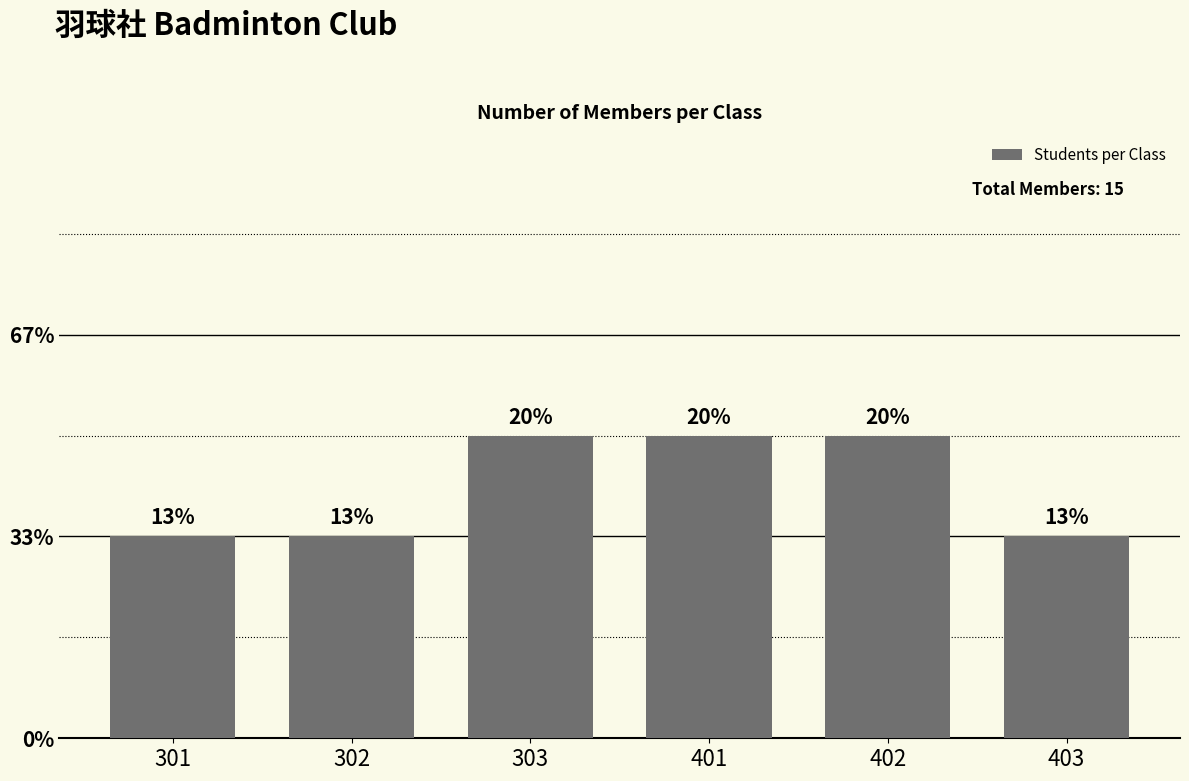

Are the bars horizontal?

No